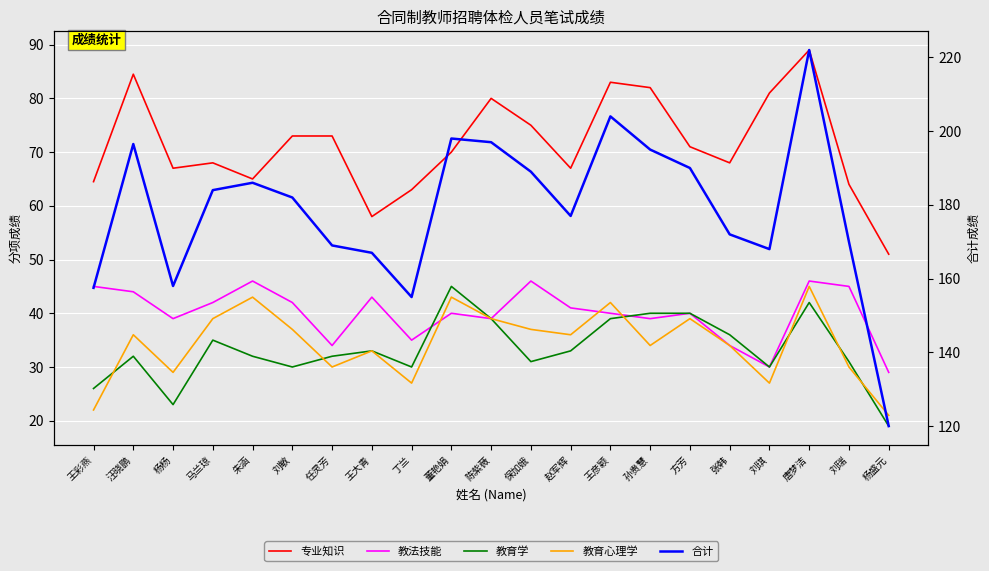

What is the label of the 12th point from the left?

保加娥